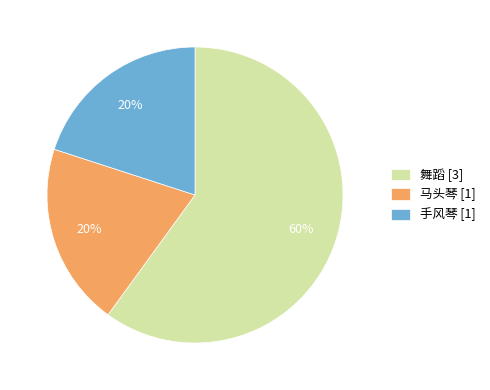

What percentage is the 马头琴 [1] slice, to the nearest percent?

20%